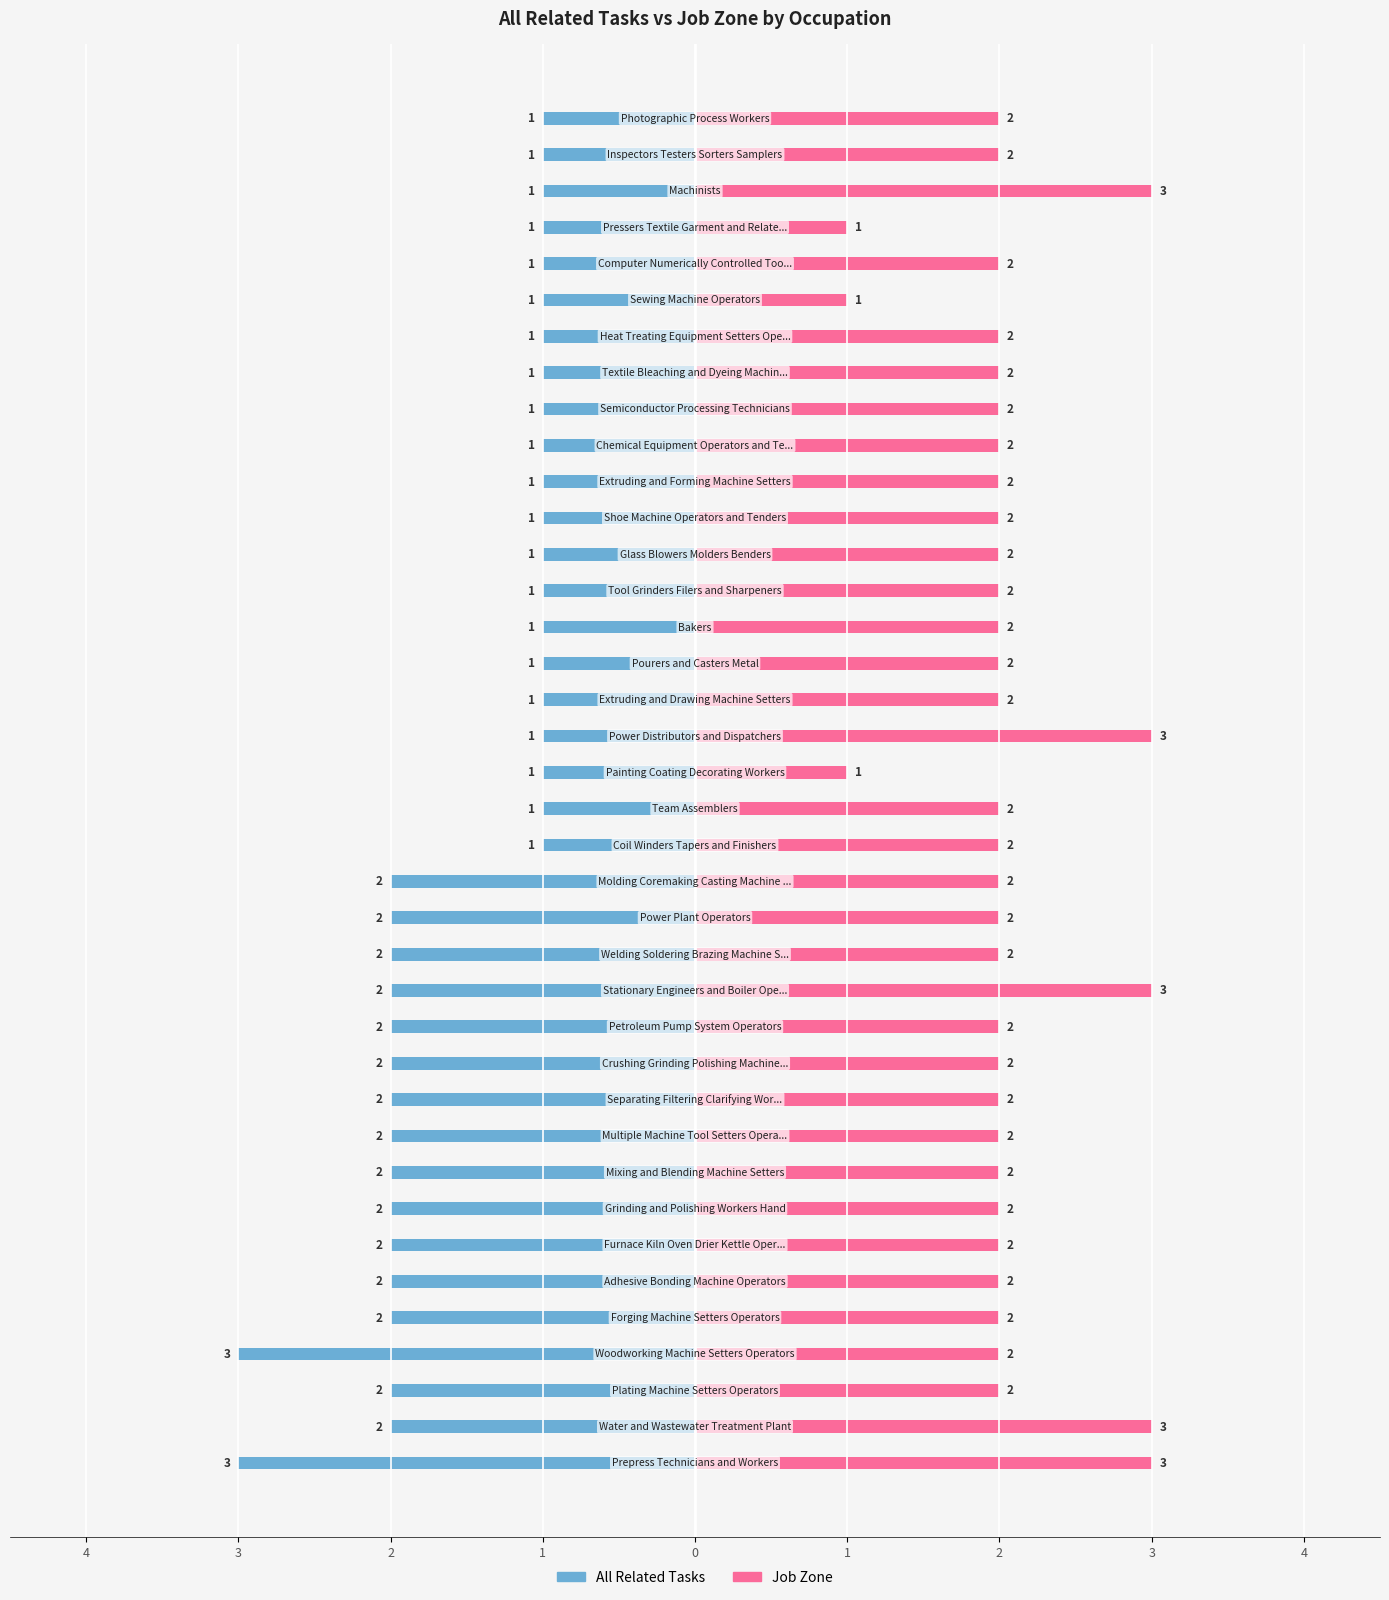

The value of All Related Tasks at 34 is -1. True or false?

False